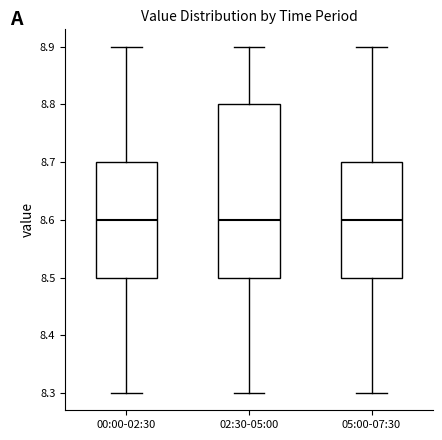

Reading left to right, read every box against the y-axis: the position of its median line, the range the box covers, and the ends of its whiskers. The values are not printed on the chart, so give them approximately, as read against the axis.

00:00-02:30: median 8.6, box 8.5 to 8.7, whiskers 8.3 to 8.9
02:30-05:00: median 8.6, box 8.5 to 8.8, whiskers 8.3 to 8.9
05:00-07:30: median 8.6, box 8.5 to 8.7, whiskers 8.3 to 8.9